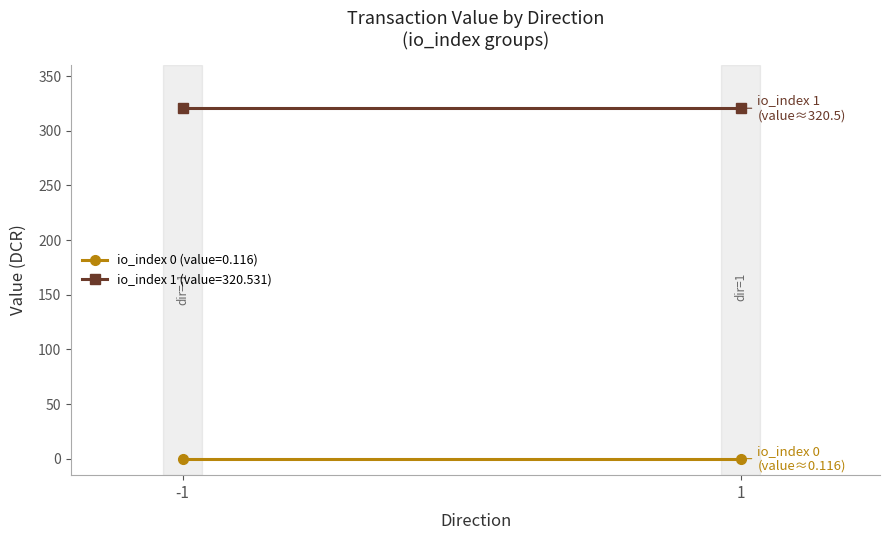

Count the number of data series in this chart.

2